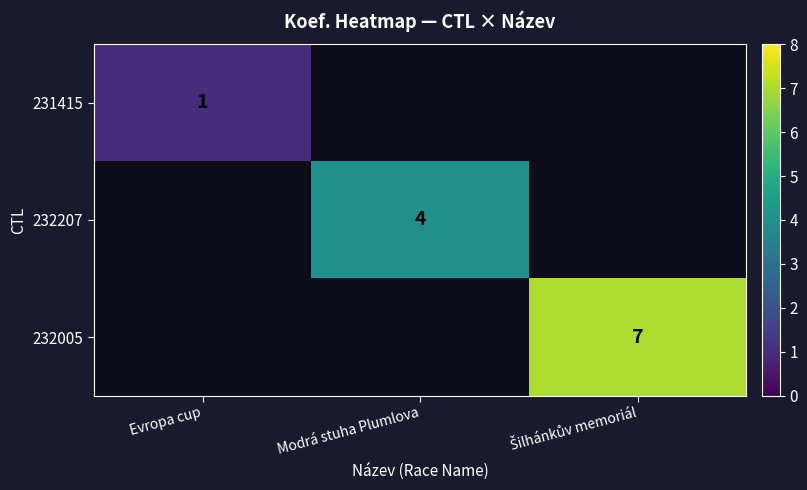

Between Evropa cup and Šilhánkův memoriál, which is larger?

Šilhánkův memoriál